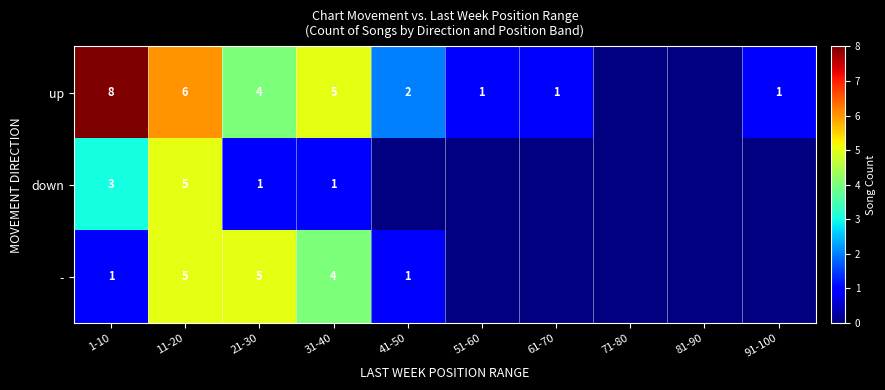

What is the total value across all series at 11-20?

16